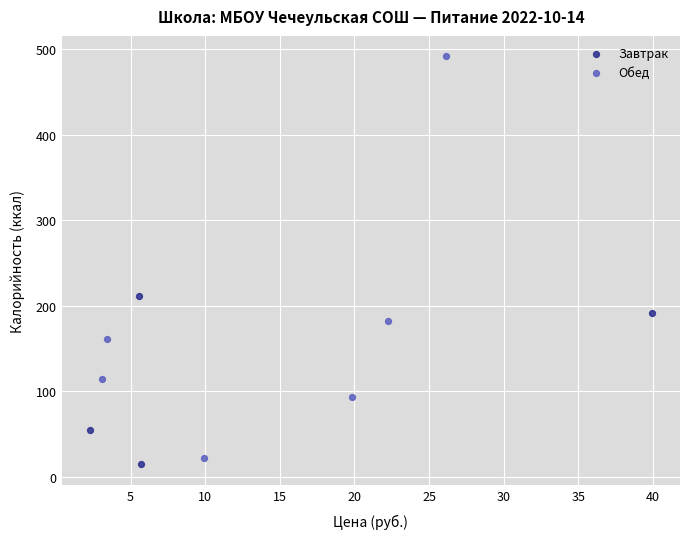

Which series has the largest Y range (max minus min)?

Обед